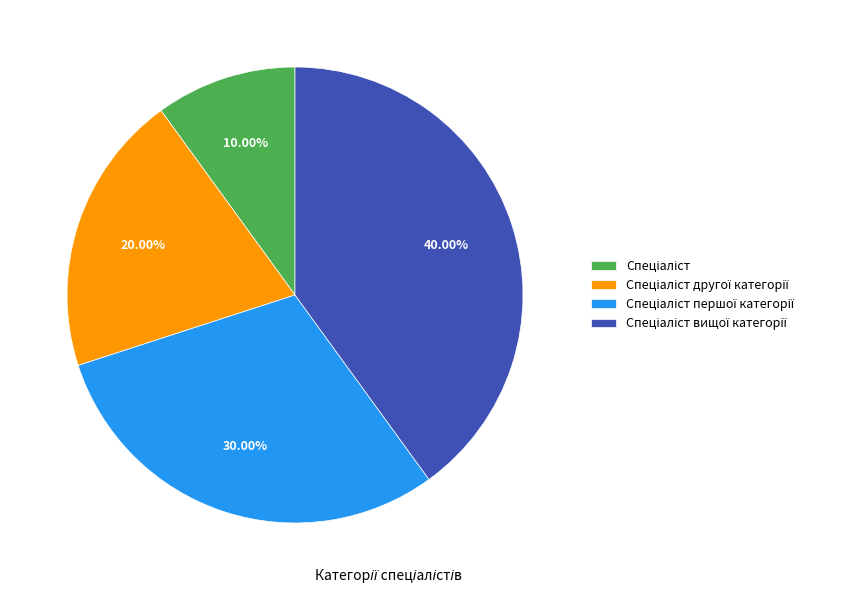

Is there any slice that represents more than half of the pie?

No